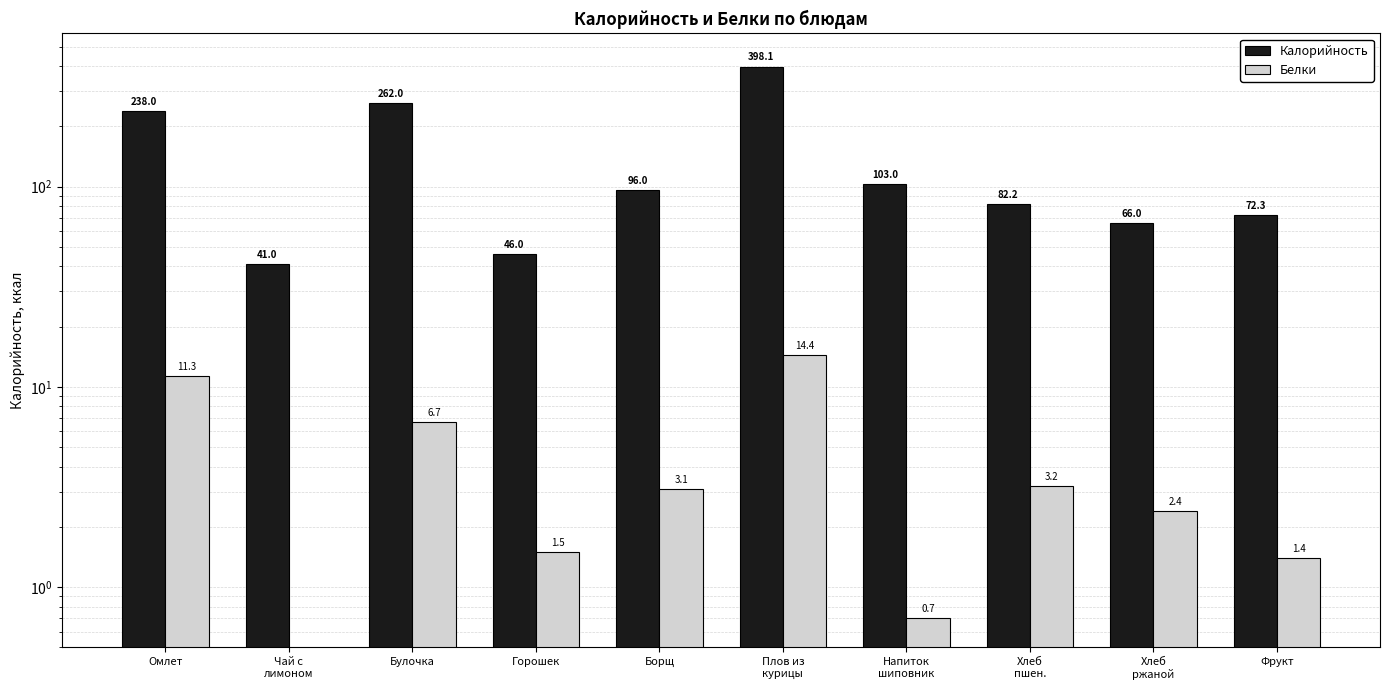

Where does the Белки series first go above 3?

Омлет